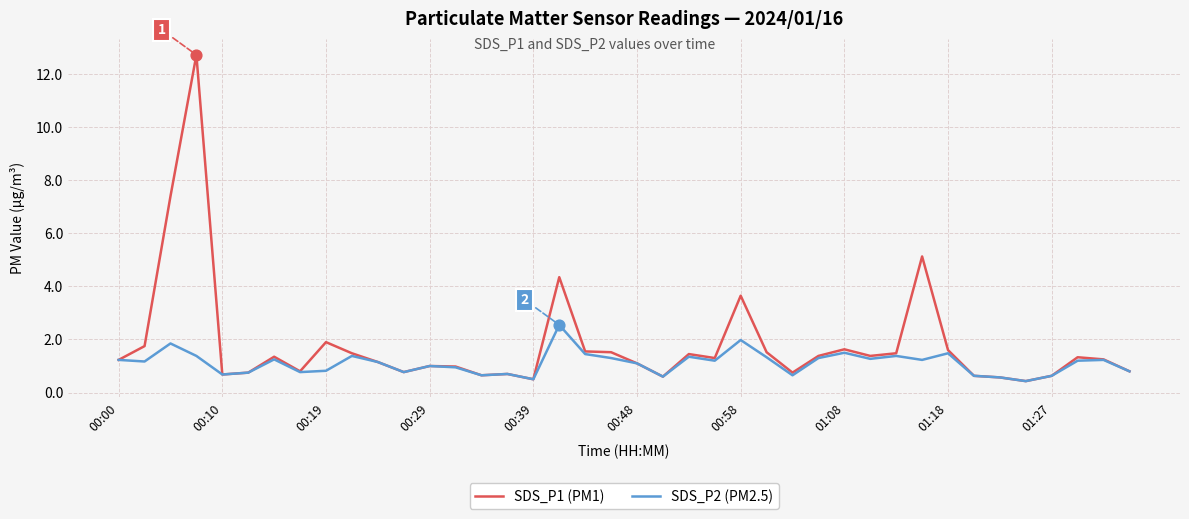

At how many categories does at least one series exceed 4?

4